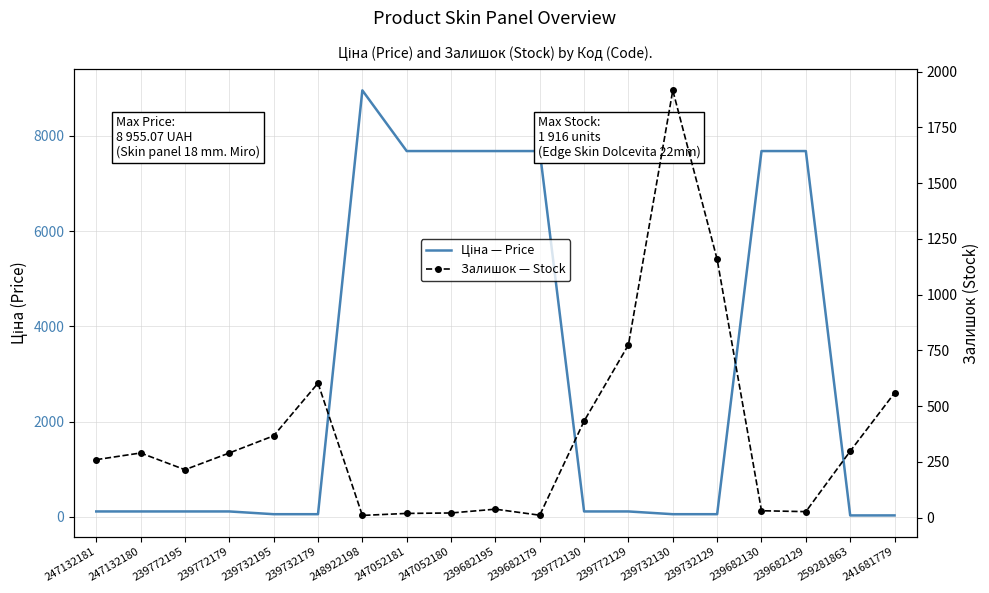

What is the difference between the maximum and minimum values in the Залишок — Stock series?

1906.0